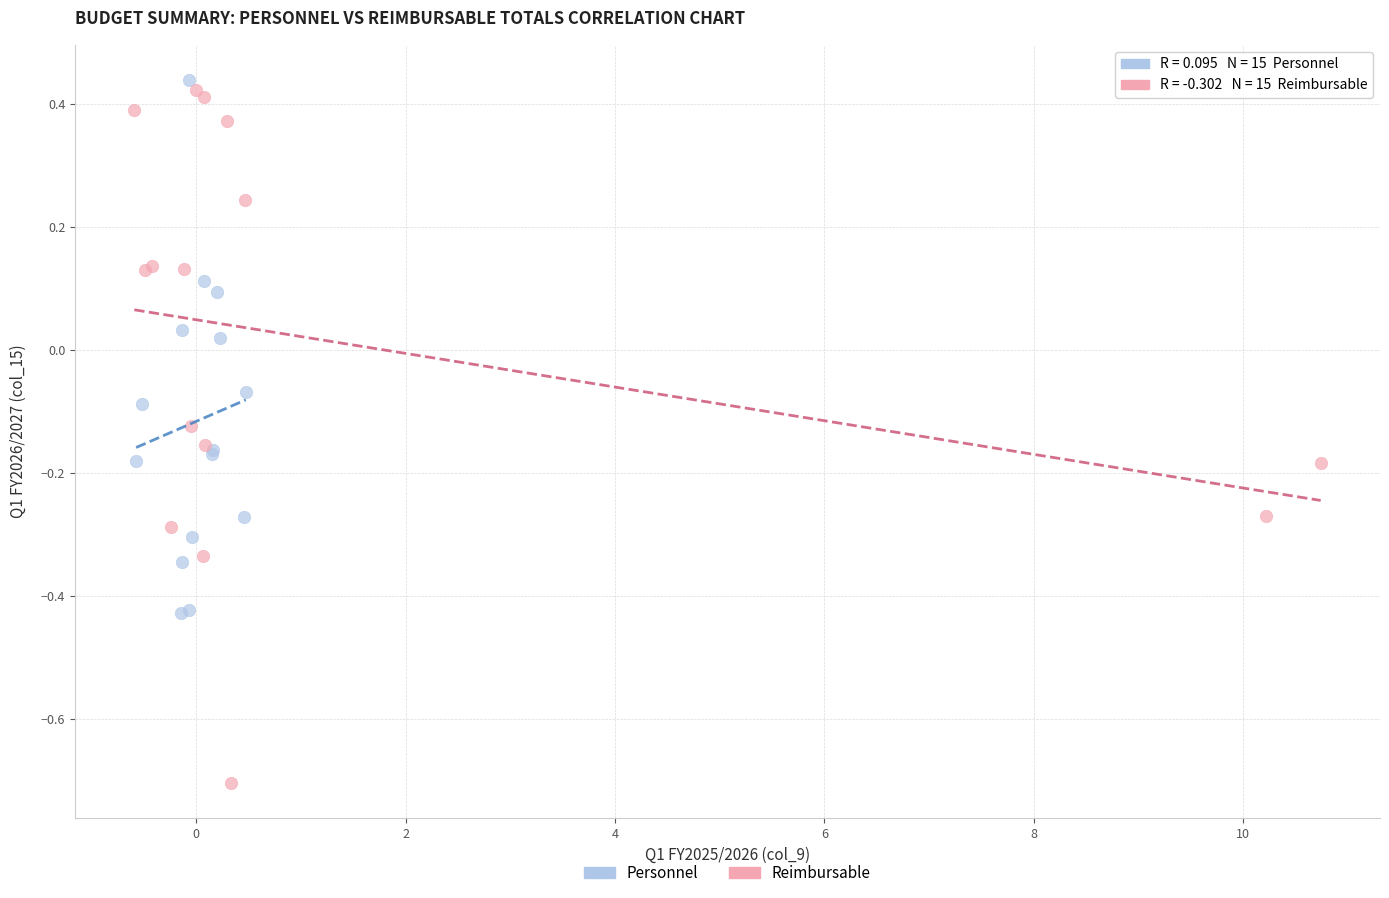

Which series has the widest spread of Y values?

Reimbursable